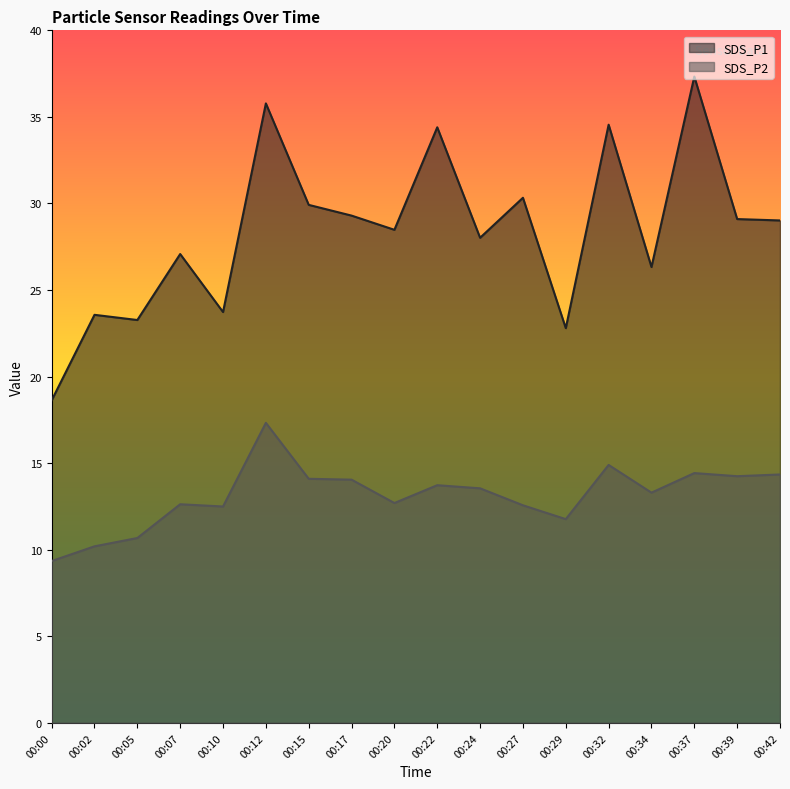

Where is the first local minimum for SDS_P2?

00:10